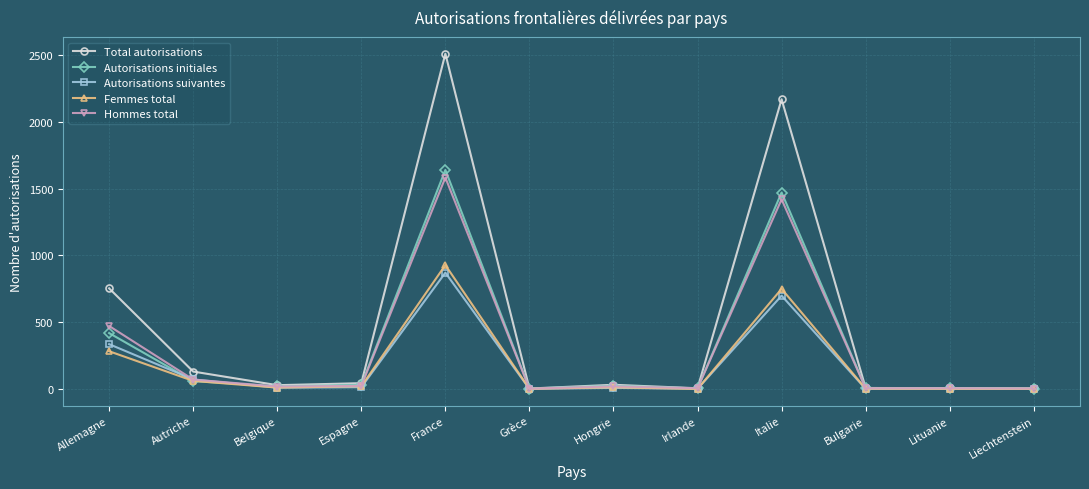

What is the difference between the second highest and minimum values in the Femmes total series?

749